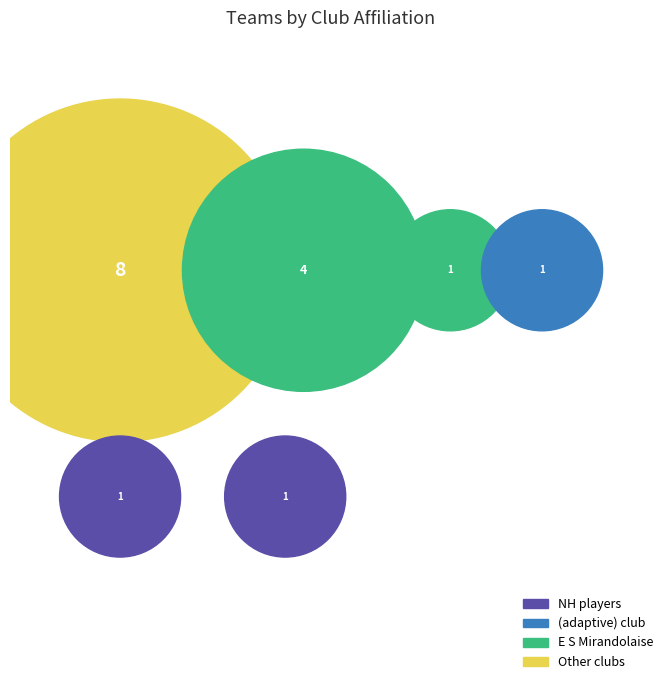

To the nearest percent, what is the difference between the largest and smallest slice percentages?

44%